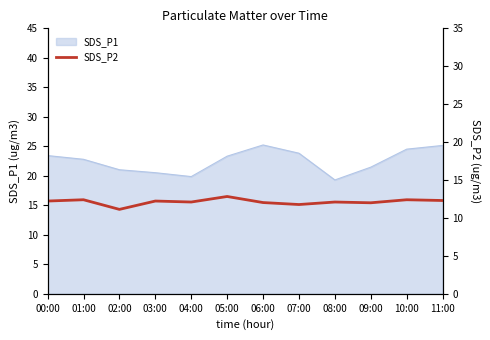

Does the chart have visible grid lines?

No